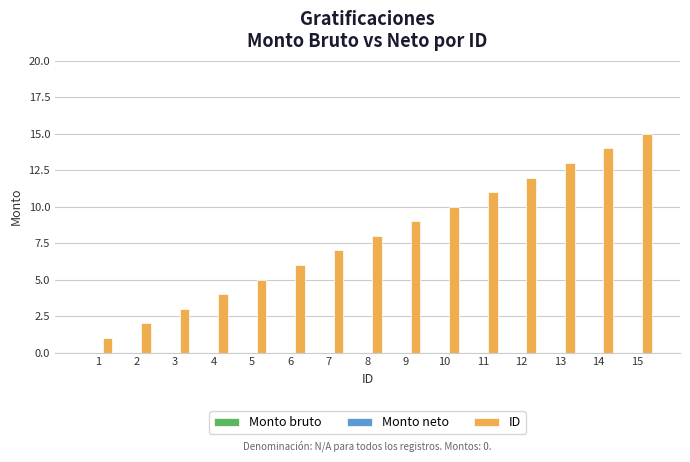

The value at 10 is 10. True or false?

True